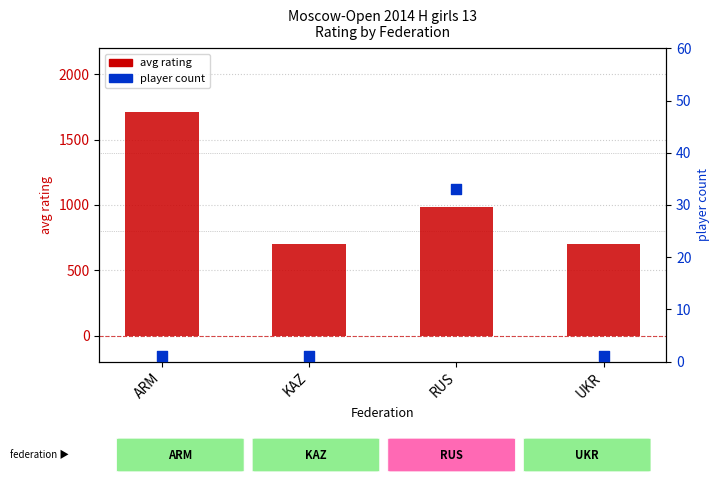

Is the value of avg rating at UKR greater than the value of player count at ARM?

Yes